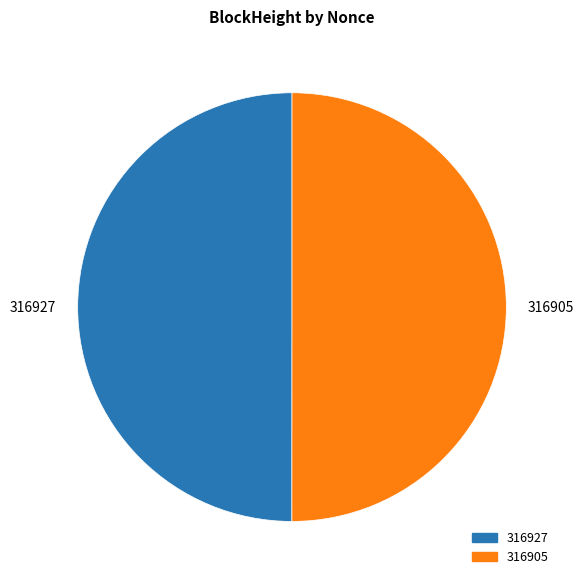

Is it true that 316927 is 41% of the pie?

False